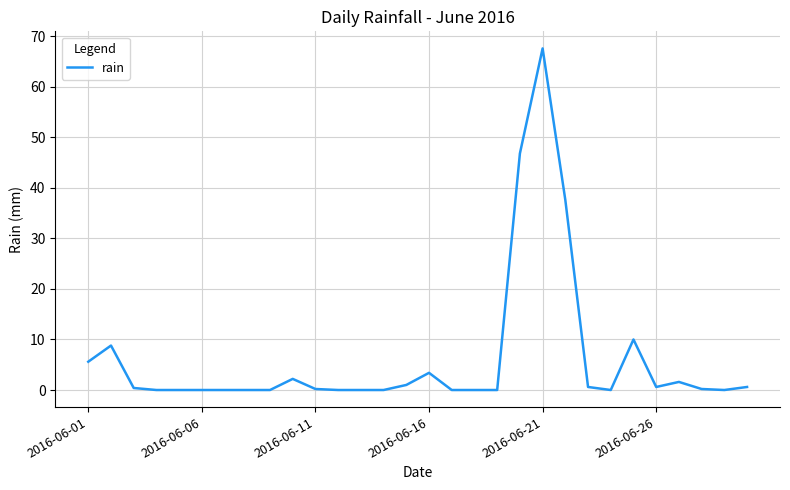

How many lines are shown in the chart?

1